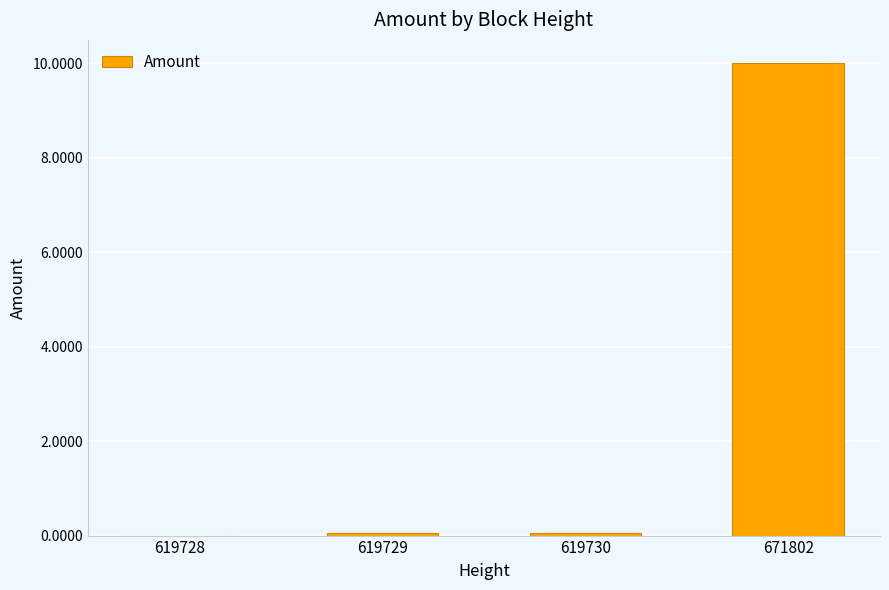

The chart shows a value of 10.0 at 671802. True or false?

True